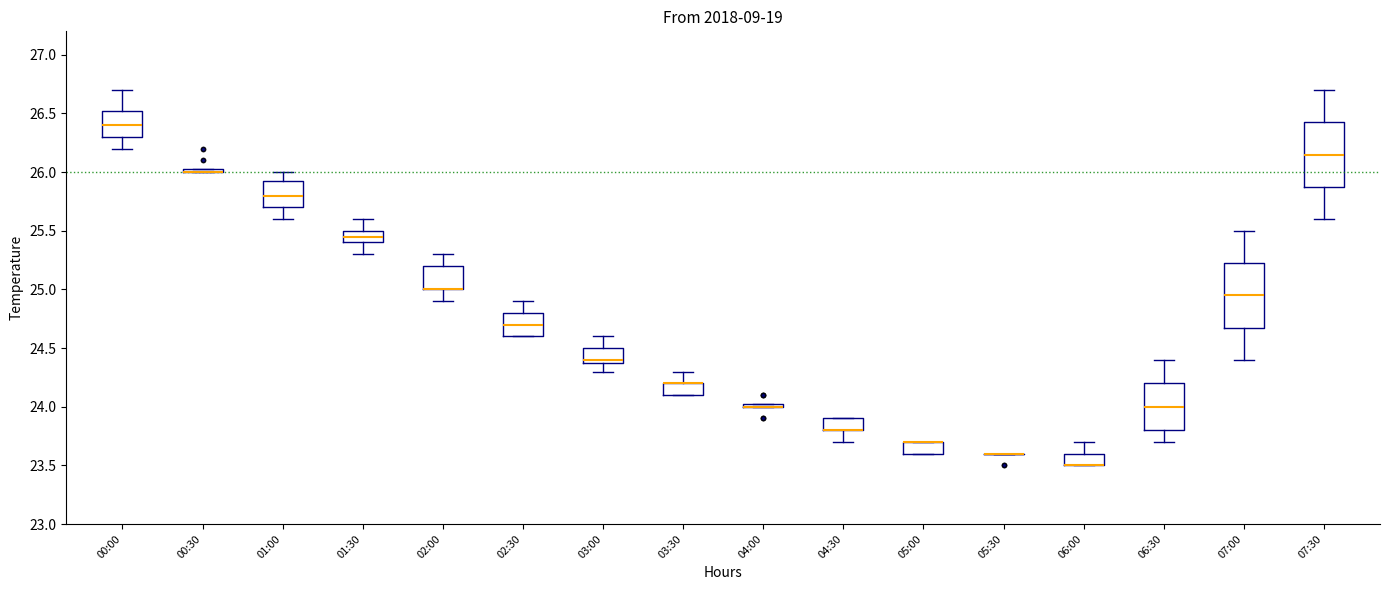

Reading left to right, transcribe this box plot: for each box, give where its median line is, the range the box spans, and where its two whiskers end, as read against the y-axis. The values are not printed on the chart, so give them approximately, as read against the axis.

00:00: median 26.40, box 26.30 to 26.55, whiskers 26.20 to 26.70
00:30: box collapsed to a line at 26.00, whiskers 26.00 to 26.05
01:00: median 25.80, box 25.70 to 25.95, whiskers 25.60 to 26.00
01:30: median 25.45, box 25.40 to 25.50, whiskers 25.30 to 25.60
02:00: median 25.00 (drawn on the box's lower edge), box 25.00 to 25.20, whiskers 24.90 to 25.30
02:30: median 24.70, box 24.60 to 24.80, whiskers 24.60 to 24.90
03:00: median 24.40 (just above the box's lower edge), box 24.40 to 24.50, whiskers 24.30 to 24.60
03:30: median 24.20 (drawn on the box's upper edge), box 24.10 to 24.20, whiskers 24.10 to 24.30
04:00: box collapsed to a line at 24.00, whiskers 24.00 to 24.05
04:30: median 23.80 (drawn on the box's lower edge), box 23.80 to 23.90, whiskers 23.70 to 23.90
05:00: median 23.70 (drawn on the box's upper edge), box 23.60 to 23.70, whiskers 23.60 to 23.70
05:30: box collapsed to a line at 23.60, whiskers 23.60 to 23.60
06:00: median 23.50 (drawn on the box's lower edge), box 23.50 to 23.60, whiskers 23.50 to 23.70
06:30: median 24.00, box 23.80 to 24.20, whiskers 23.70 to 24.40
07:00: median 24.95, box 24.70 to 25.25, whiskers 24.40 to 25.50
07:30: median 26.15, box 25.90 to 26.45, whiskers 25.60 to 26.70